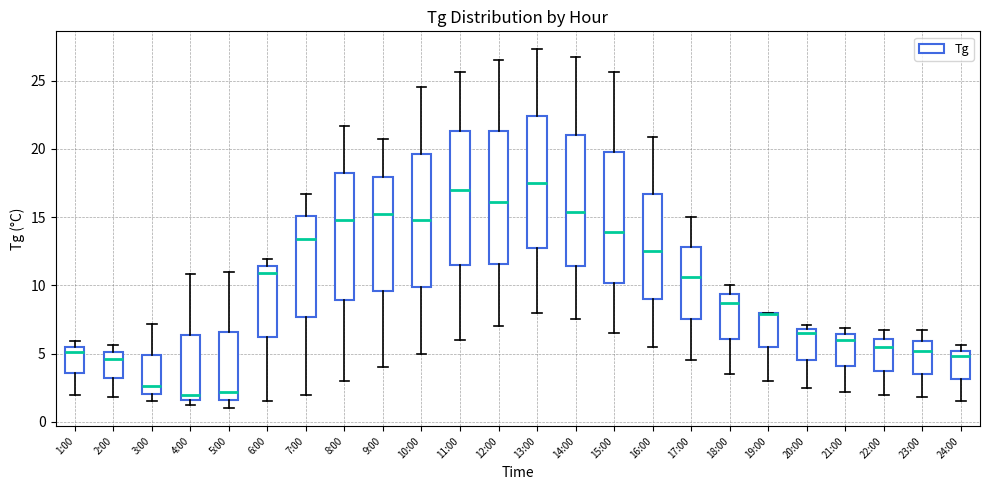

Reading left to right, transcribe this box plot: for each box, give where its median line is, the range the box spans, and where its two whiskers end, as read against the y-axis. The values are not printed on the chart, so give them approximately, as read against the axis.

1:00: median 5.0, box 3.5 to 5.5, whiskers 2.0 to 6.0
2:00: median 4.5, box 3.0 to 5.0, whiskers 2.0 to 5.5
3:00: median 2.5, box 2.0 to 5.0, whiskers 1.5 to 7.0
4:00: median 2.0, box 1.5 to 6.5, whiskers 1.0 to 11.0
5:00: median 2.0, box 1.5 to 6.5, whiskers 1.0 to 11.0
6:00: median 11.0, box 6.0 to 11.5, whiskers 1.5 to 12.0
7:00: median 13.5, box 7.5 to 15.0, whiskers 2.0 to 16.5
8:00: median 15.0, box 9.0 to 18.5, whiskers 3.0 to 21.5
9:00: median 15.0, box 9.5 to 18.0, whiskers 4.0 to 20.5
10:00: median 15.0, box 10.0 to 19.5, whiskers 5.0 to 24.5
11:00: median 17.0, box 11.5 to 21.5, whiskers 6.0 to 25.5
12:00: median 16.0, box 11.5 to 21.5, whiskers 7.0 to 26.5
13:00: median 17.5, box 13.0 to 22.5, whiskers 8.0 to 27.5
14:00: median 15.5, box 11.5 to 21.0, whiskers 7.5 to 26.5
15:00: median 14.0, box 10.0 to 20.0, whiskers 6.5 to 25.5
16:00: median 12.5, box 9.0 to 16.5, whiskers 5.5 to 21.0
17:00: median 10.5, box 7.5 to 13.0, whiskers 4.5 to 15.0
18:00: median 8.5, box 6.0 to 9.5, whiskers 3.5 to 10.0
19:00: median 8.0 (drawn on the box's upper edge), box 5.5 to 8.0, whiskers 3.0 to 8.0
20:00: median 6.5, box 4.5 to 7.0, whiskers 2.5 to 7.0 (just above the box's upper edge)
21:00: median 6.0, box 4.0 to 6.5, whiskers 2.0 to 7.0
22:00: median 5.5, box 4.0 to 6.0, whiskers 2.0 to 6.5
23:00: median 5.0, box 3.5 to 6.0, whiskers 2.0 to 6.5
24:00: median 5.0 (just below the box's upper edge), box 3.0 to 5.0, whiskers 1.5 to 5.5